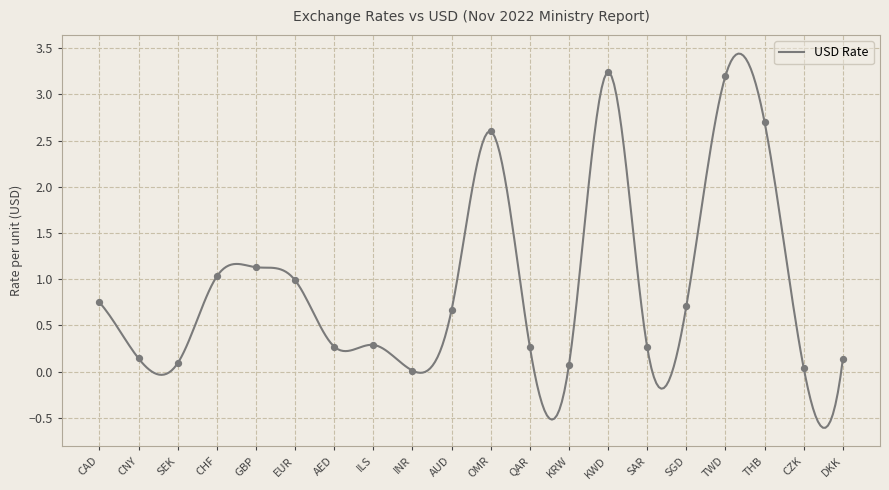

What is the ratio of the value at KWD to the value at THB?

1.2